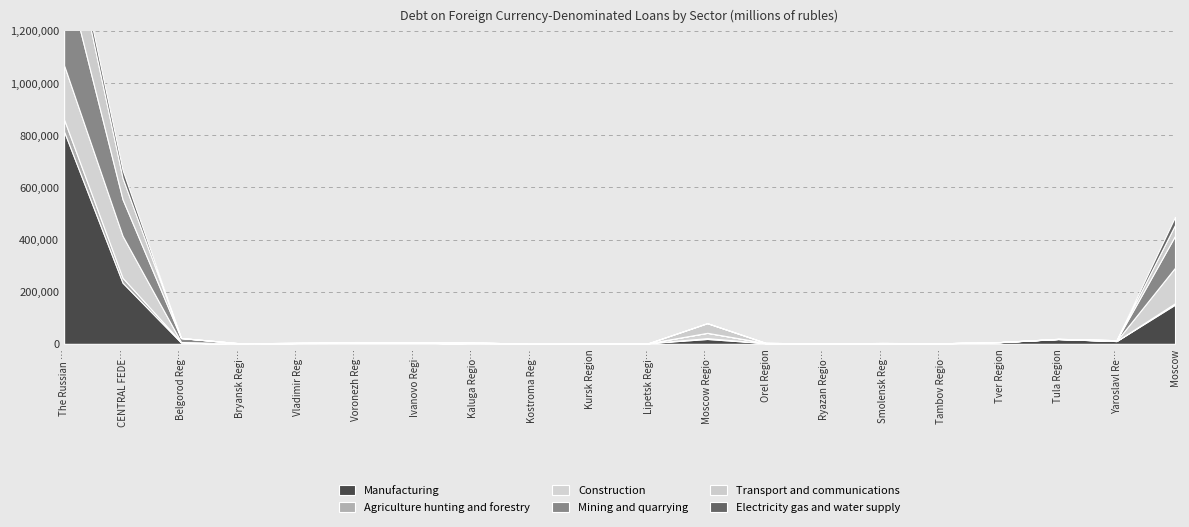

Reading left to right, list all the values displayed in this chart.

Manufacturing: The Russian Federation=814681	CENTRAL FEDERAL DISTRICT=234588	Belgorod Region=4912	Bryansk Region=57	Vladimir Region=3239	Voronezh Region=3473	Ivanovo Region=5112	Kaluga Region=318	Kostroma Region=643	Kursk Region=1276	Lipetsk Region=2794	Moscow Region=18633	Orel Region=2753	Ryazan Region=1178	Smolensk Region=2436	Tambov Region=2081	Tver Region=6276	Tula Region=18335	Yaroslavl Region=10632	Moscow=150440
Agriculture hunting and forestry: The Russian Federation=46004	CENTRAL FEDERAL DISTRICT=18781	Belgorod Region=2147	Bryansk Region=2099	Vladimir Region=286	Voronezh Region=737	Ivanovo Region=0	Kaluga Region=3445	Kostroma Region=6	Kursk Region=130	Lipetsk Region=73	Moscow Region=3159	Orel Region=248	Ryazan Region=414	Smolensk Region=0	Tambov Region=64	Tver Region=333	Tula Region=317	Yaroslavl Region=89	Moscow=5233
Construction: The Russian Federation=207929	CENTRAL FEDERAL DISTRICT=161023	Belgorod Region=0	Bryansk Region=0	Vladimir Region=54	Voronezh Region=1052	Ivanovo Region=171	Kaluga Region=1153	Kostroma Region=0	Kursk Region=0	Lipetsk Region=0	Moscow Region=20438	Orel Region=521	Ryazan Region=60	Smolensk Region=668	Tambov Region=0	Tver Region=12	Tula Region=0	Yaroslavl Region=496	Moscow=136398
Mining and quarrying: The Russian Federation=379440	CENTRAL FEDERAL DISTRICT=140142	Belgorod Region=14951	Bryansk Region=0	Vladimir Region=35	Voronezh Region=0	Ivanovo Region=0	Kaluga Region=0	Kostroma Region=0	Kursk Region=0	Lipetsk Region=0	Moscow Region=0	Orel Region=0	Ryazan Region=0	Smolensk Region=4	Tambov Region=0	Tver Region=8	Tula Region=4	Yaroslavl Region=2789	Moscow=122351
Transport and communications: The Russian Federation=238346	CENTRAL FEDERAL DISTRICT=81671	Belgorod Region=289	Bryansk Region=14	Vladimir Region=74	Voronezh Region=1685	Ivanovo Region=18	Kaluga Region=0	Kostroma Region=0	Kursk Region=0	Lipetsk Region=0	Moscow Region=36993	Orel Region=0	Ryazan Region=0	Smolensk Region=213	Tambov Region=0	Tver Region=0	Tula Region=523	Yaroslavl Region=0	Moscow=41862
Electricity gas and water supply: The Russian Federation=40362	CENTRAL FEDERAL DISTRICT=30888	Belgorod Region=0	Bryansk Region=0	Vladimir Region=0	Voronezh Region=0	Ivanovo Region=0	Kaluga Region=0	Kostroma Region=0	Kursk Region=0	Lipetsk Region=0	Moscow Region=5	Orel Region=0	Ryazan Region=0	Smolensk Region=0	Tambov Region=12	Tver Region=0	Tula Region=0	Yaroslavl Region=51	Moscow=30820